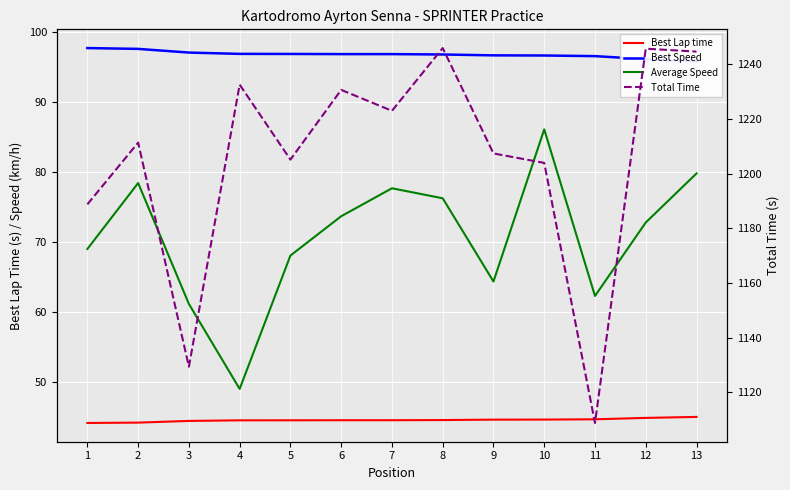

What is the value of the Total Time point at the 3rd from the left?

1129.4